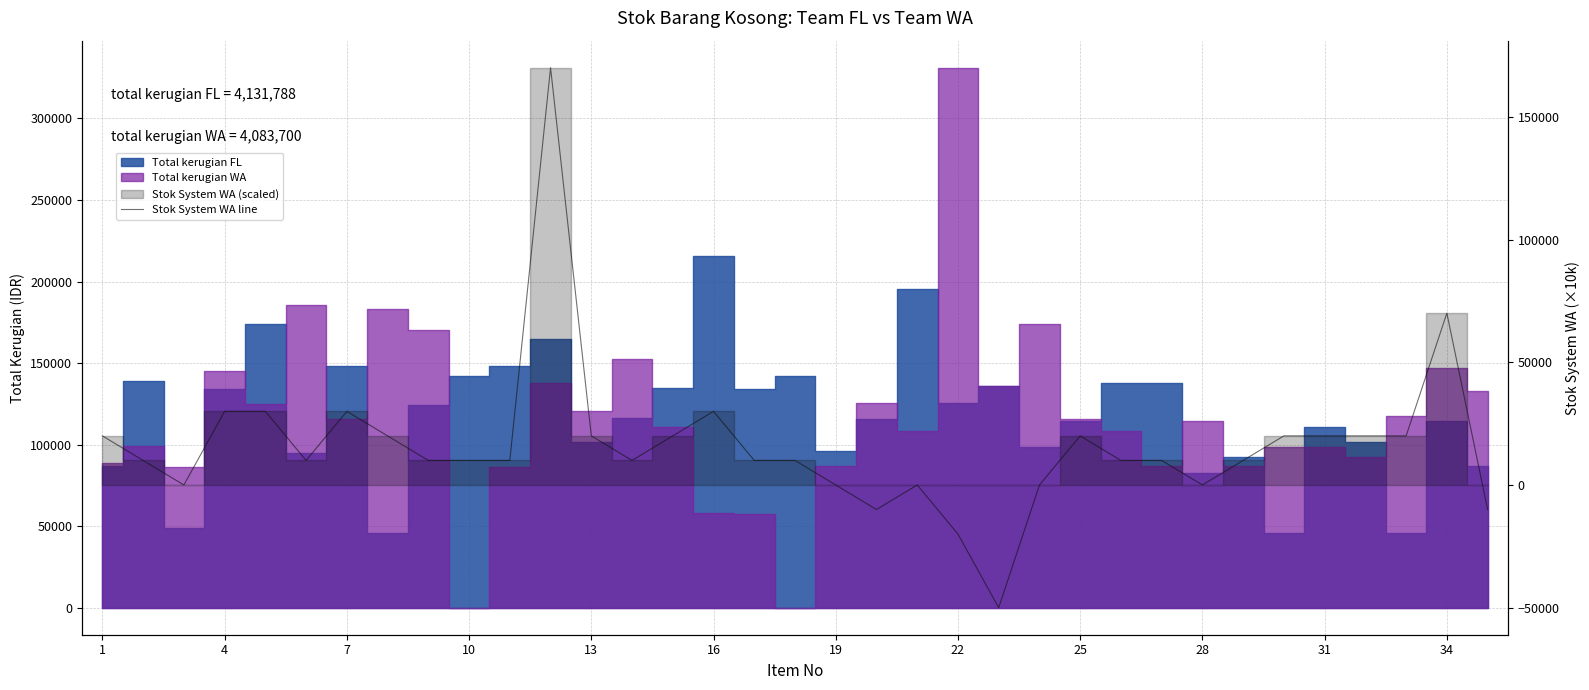

How many values are below 10000?

9